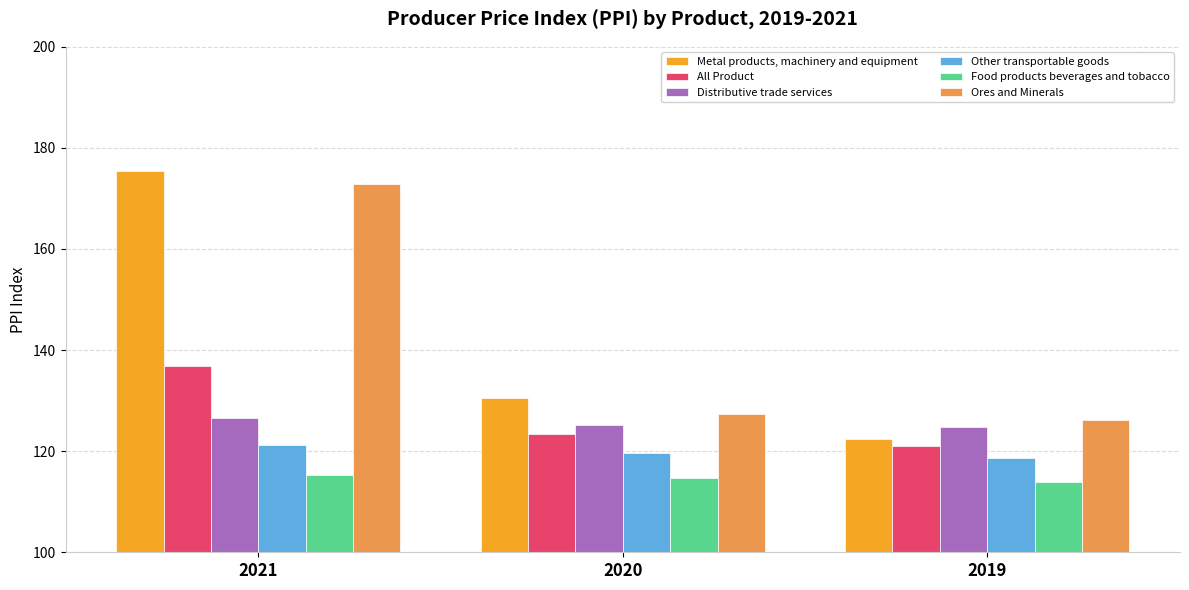

How many bars are there in total?

18